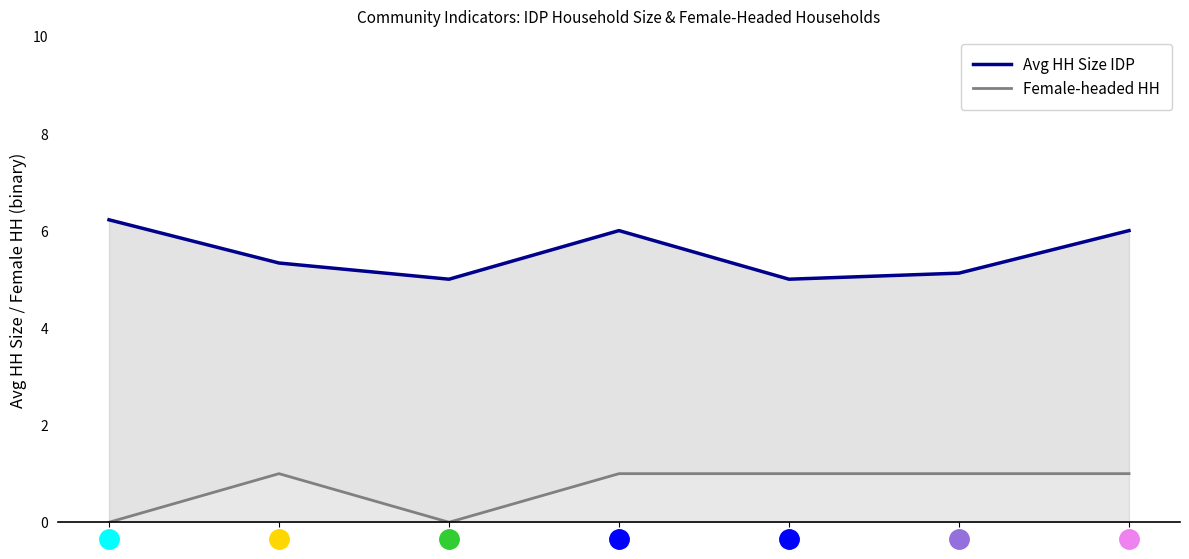

What is the difference between the second highest and second lowest values in the Female-headed HH series?

1.0